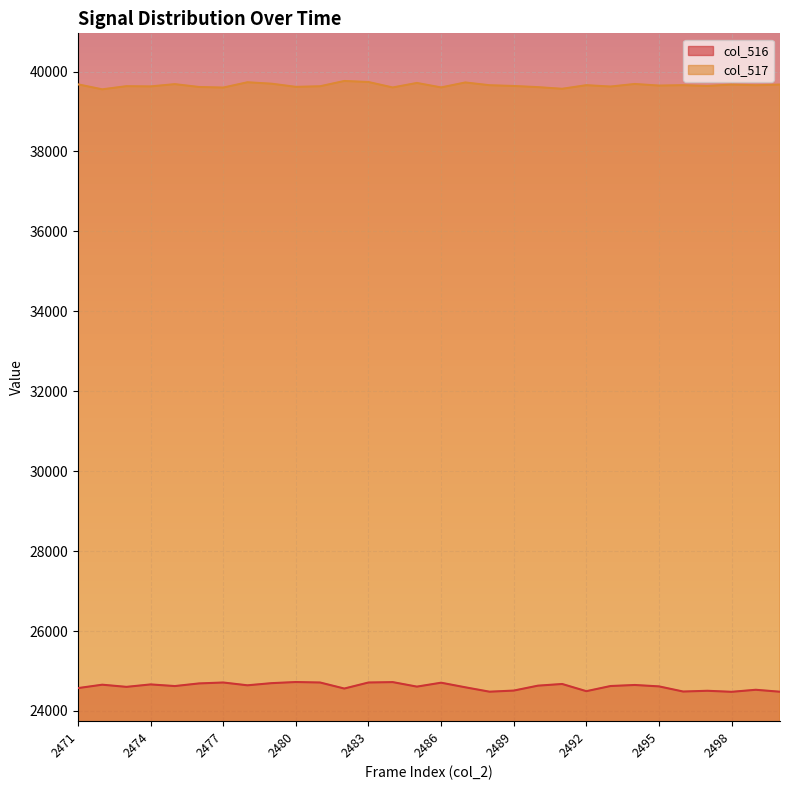

Which label corresponds to the largest value in the chart?

2482